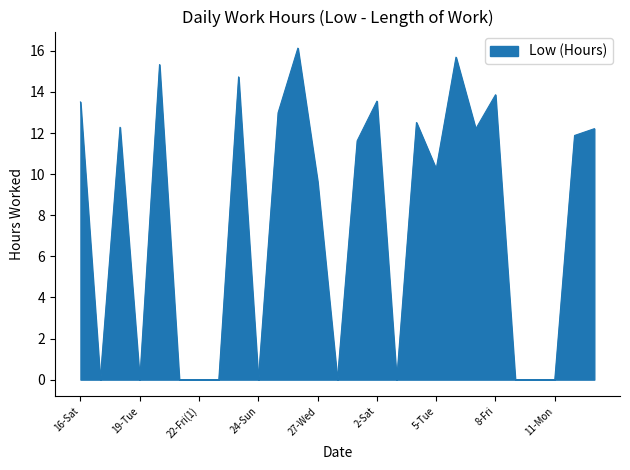

What is the difference between the maximum and minimum values?

16.1